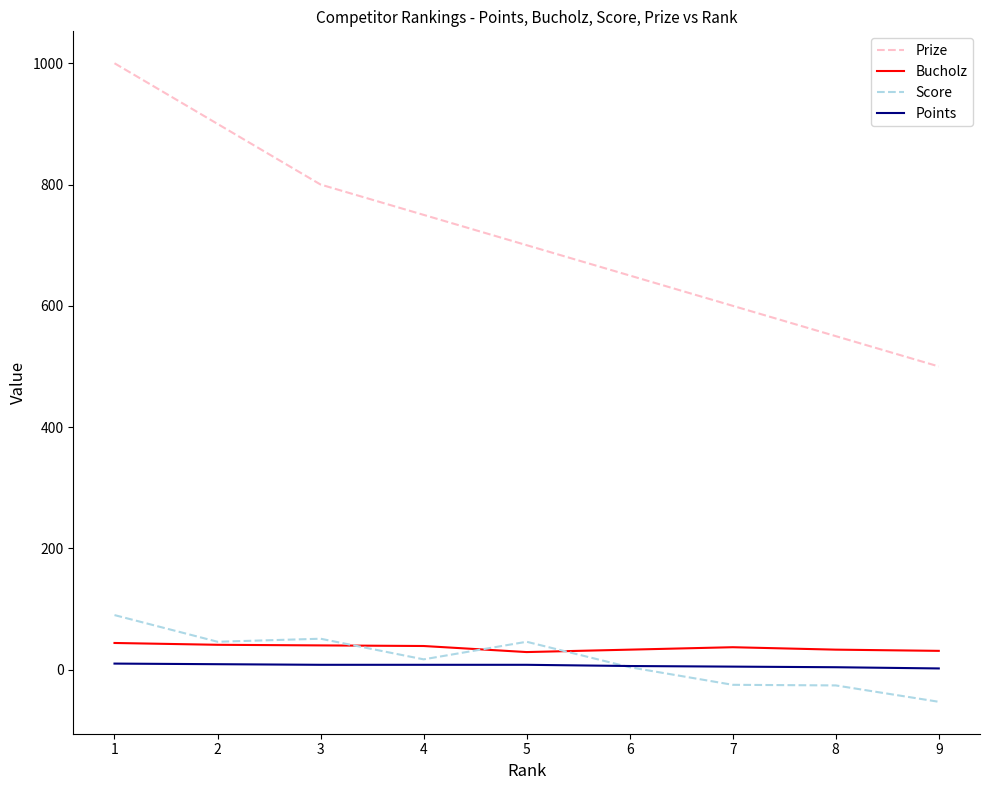

What is the sum of all Bucholz values?

327